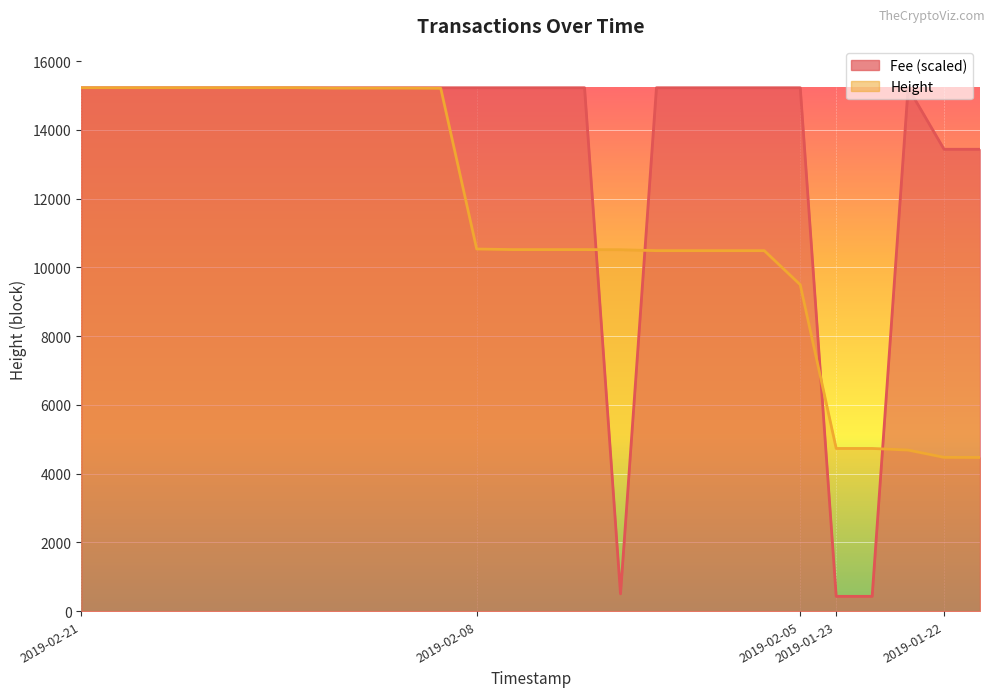

Is it true that Height equals 5032.2 at 2019-02-08 20:01:44?

False